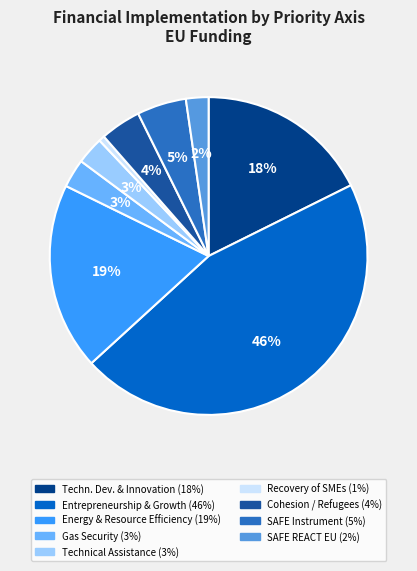

Which category has the biggest portion of the pie?

Entrepreneurship and Capacity for growth